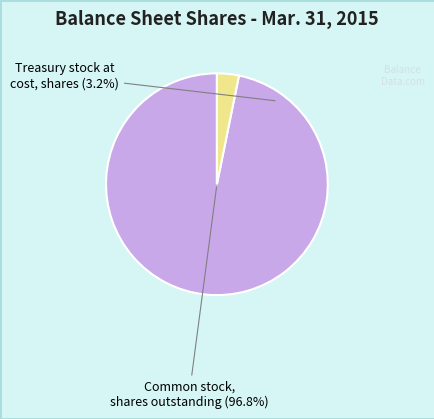

True or false: Treasury stock at cost, shares accounts for 3% of the total.

True